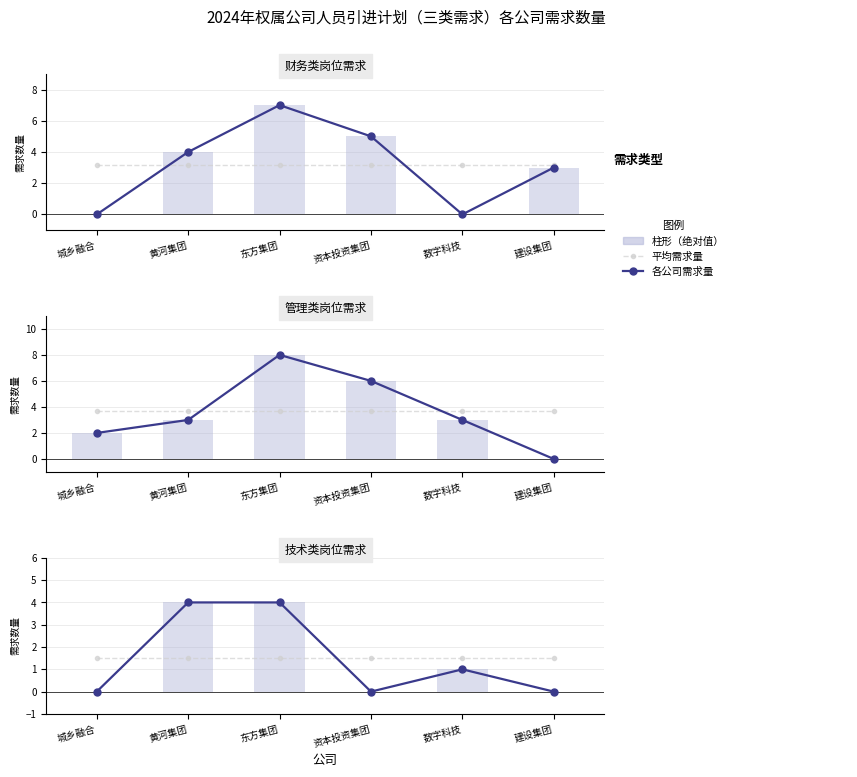

At 东方集团, list the series in order from largest to smallest.

各公司需求量, 平均需求量